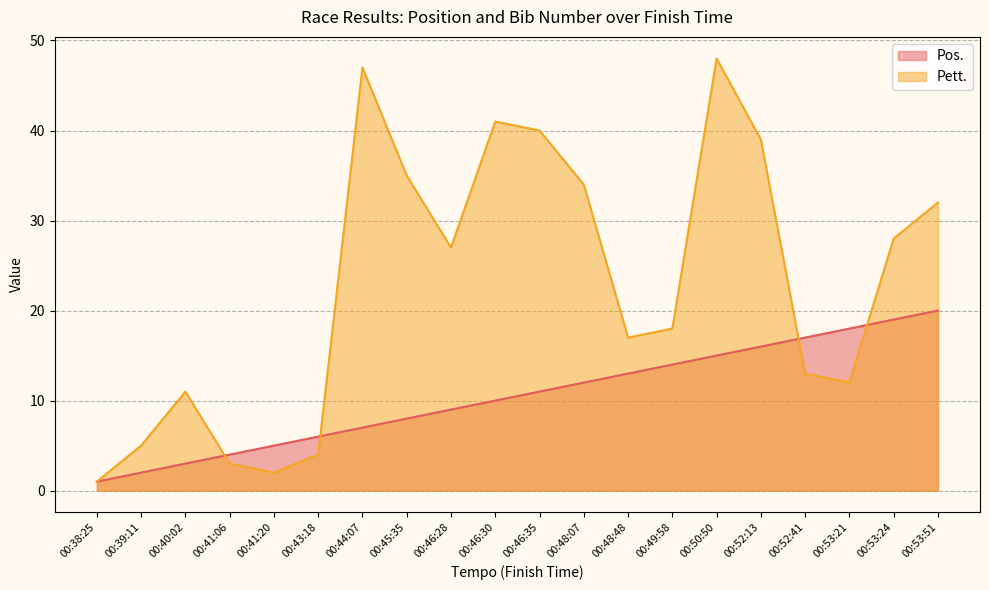

Is the value of Pett. at 00:45:35 greater than the value of Pos. at 00:53:21?

Yes